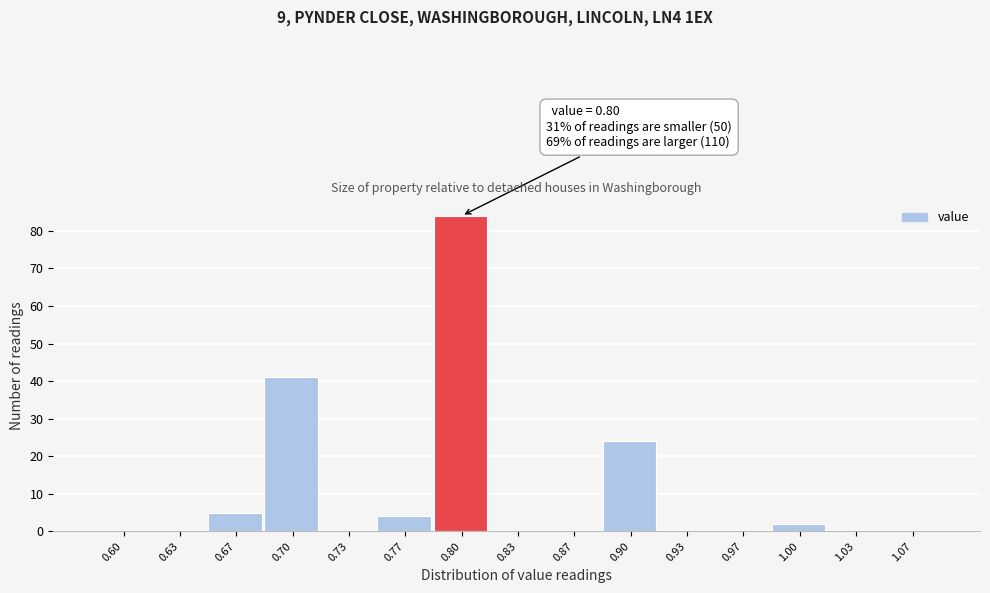

Reading right to left, list all the values displayed in this chart.

1.07=0	1.03=0	1.00=2	0.97=0	0.93=0	0.90=24	0.87=0	0.83=0	0.80=84	0.77=4	0.73=0	0.70=41	0.67=5	0.63=0	0.60=0